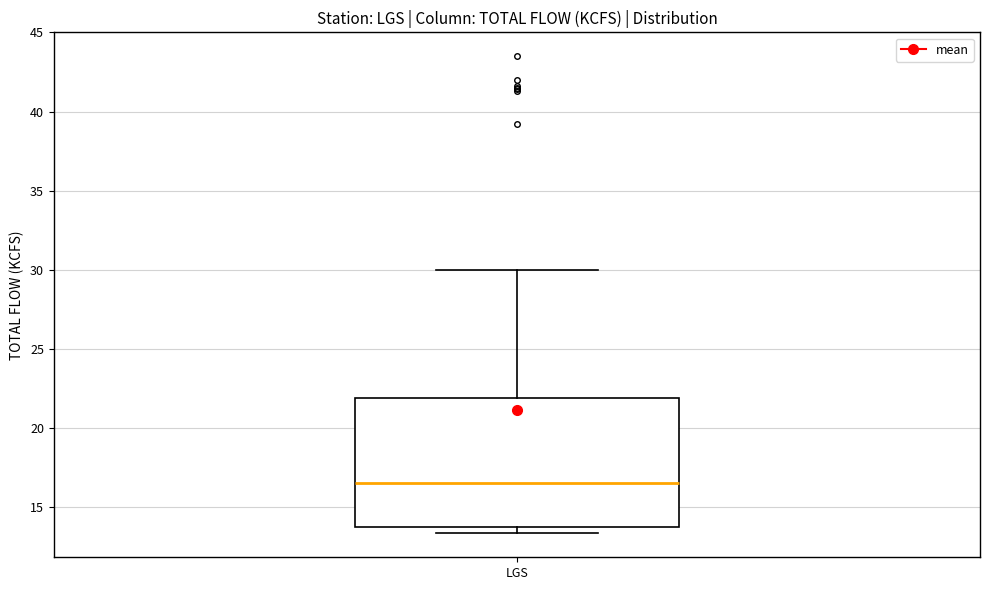

Read this box plot against the y-axis: the position of the median line, the range covered by the box, and the ends of both whiskers. The values are not printed on the chart, so give them approximately, as read against the axis.

median 16.5, box 13.5 to 22.0, whiskers 13.5 (just below the box's lower edge) to 30.0